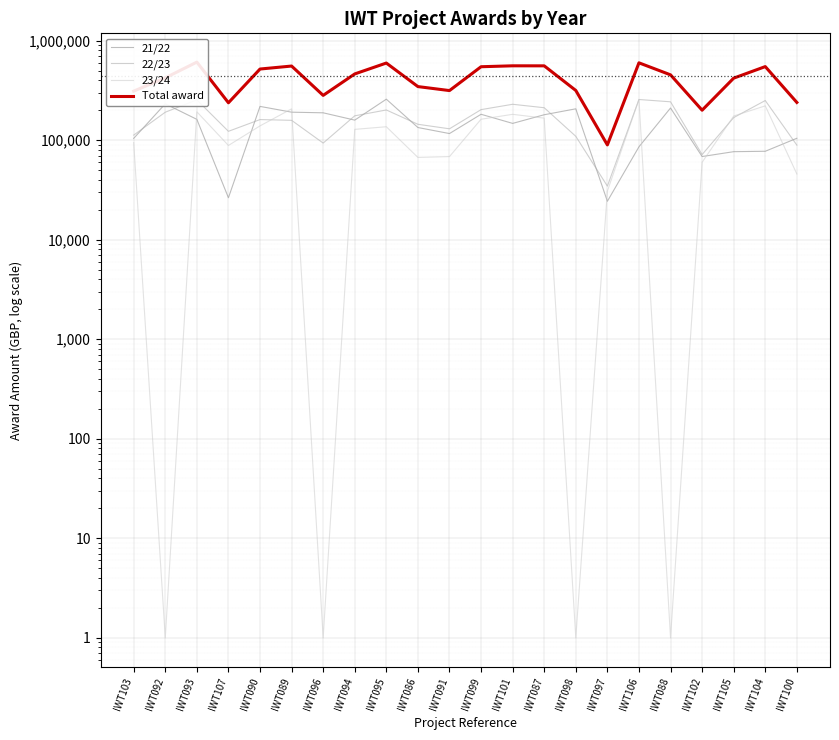

What is the difference between the 21/22 values at IWT096 and IWT095?

69933